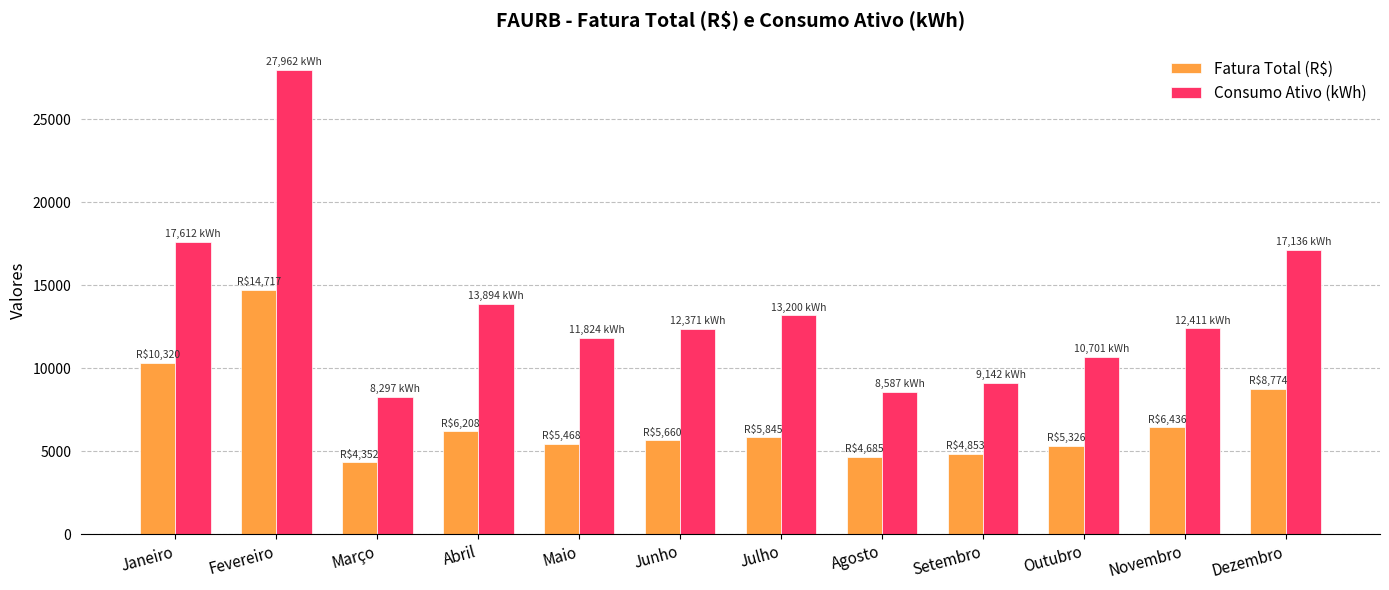

Which series has the largest range (max minus min)?

Consumo Ativo (kWh)